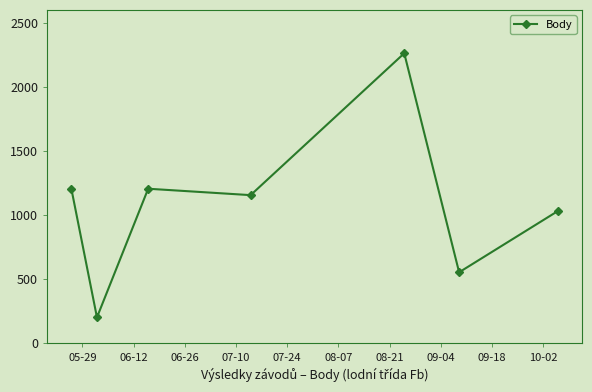

How many data points are less than 1156?

3